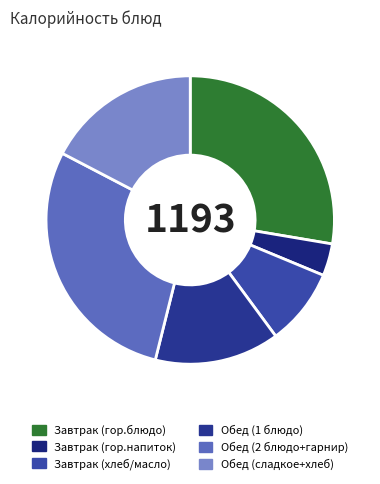

Which slice is the largest?

Обед (2 блюдо+гарнир)